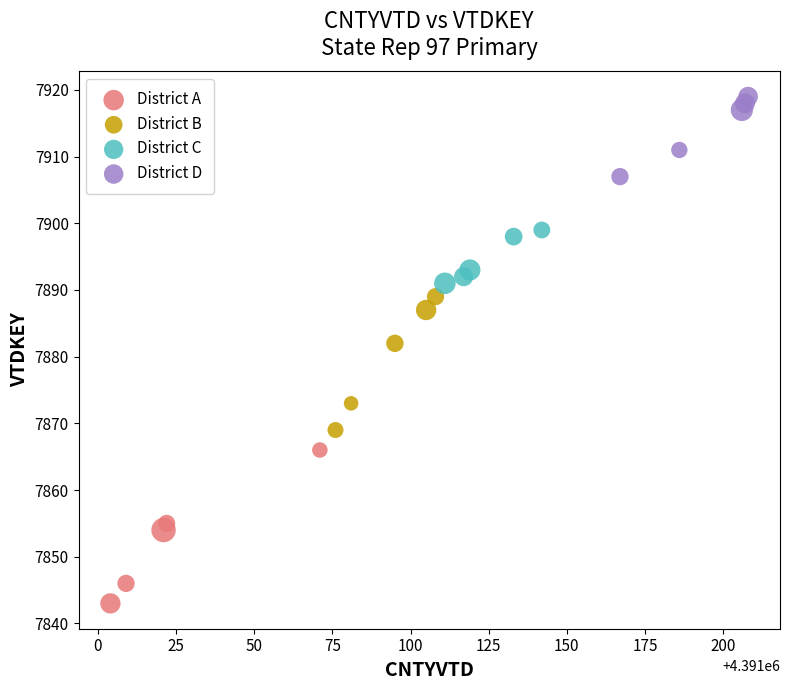

What are all the series names shown in the legend?

District A, District B, District C, District D